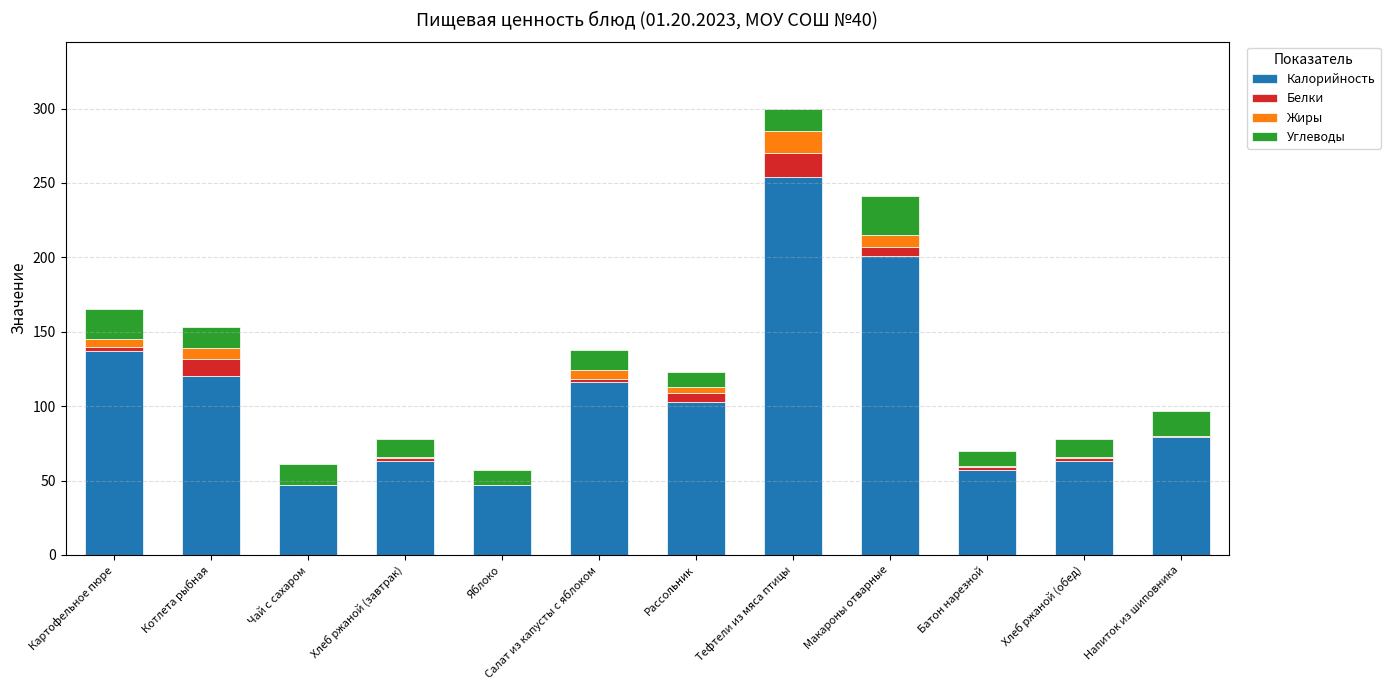

What is the highest value of the Калорийность series?

254